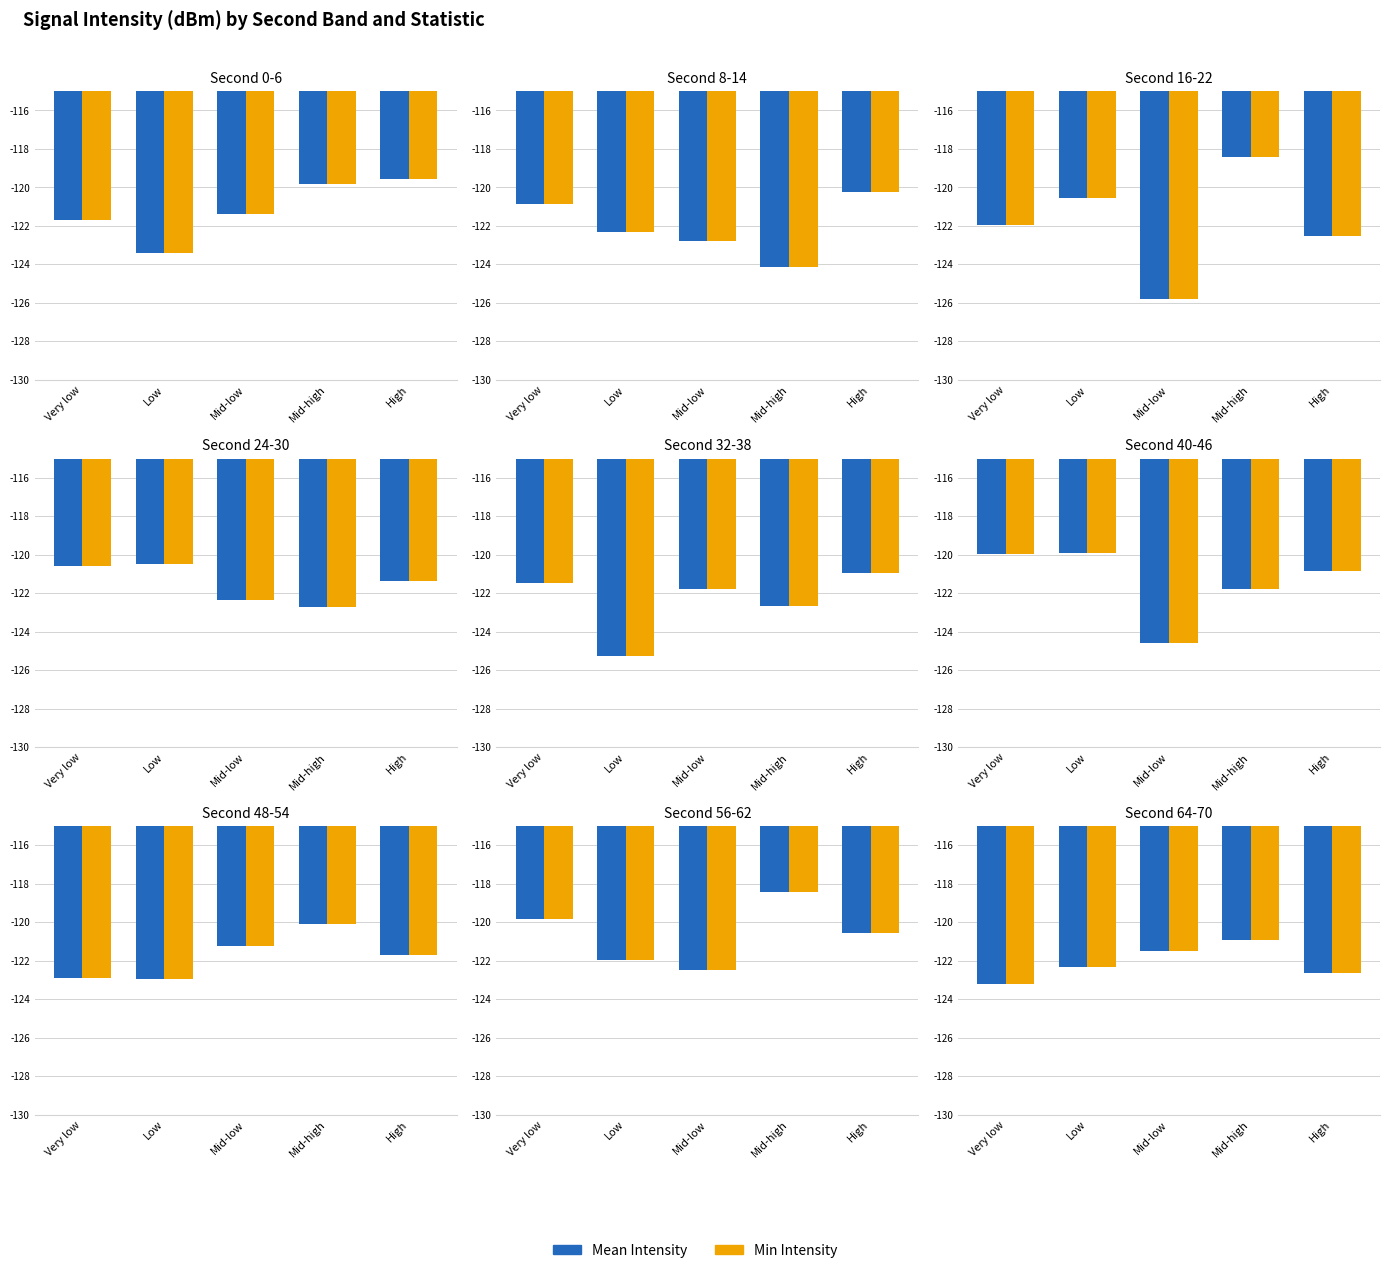

What is the total value across all series at Low?

-244.7